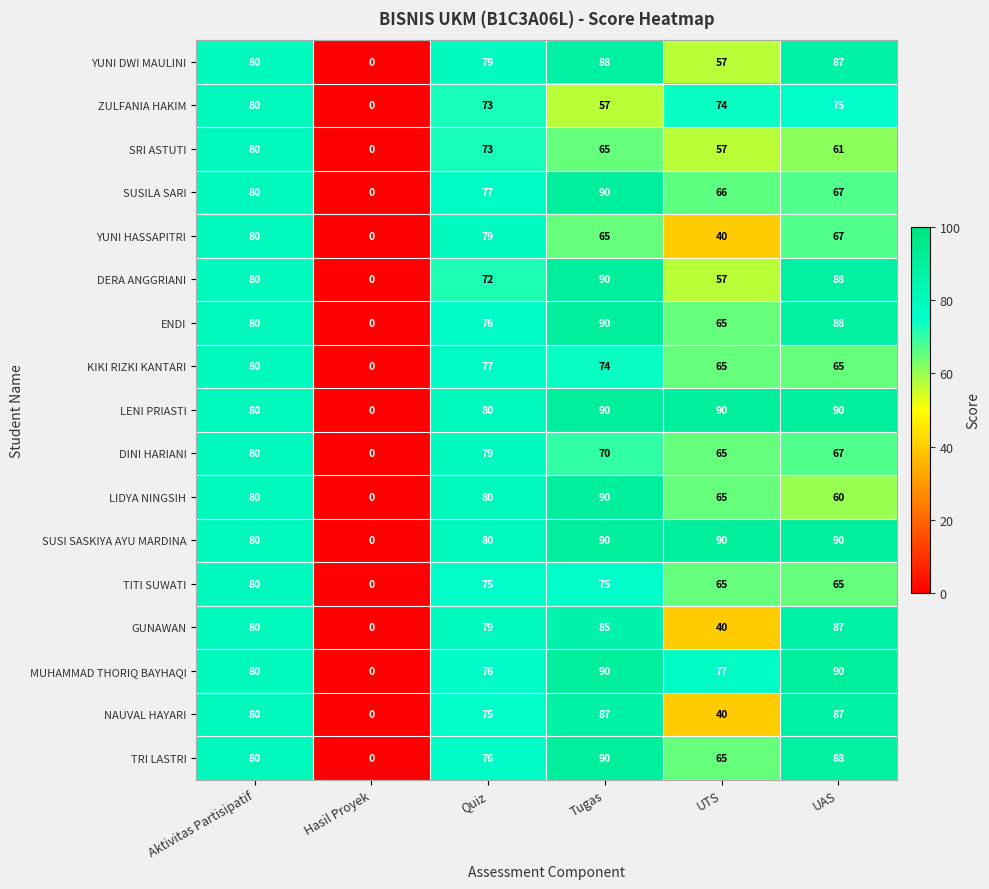

The KIKI RIZKI KANTARI series shows -29 at Hasil Proyek. True or false?

False